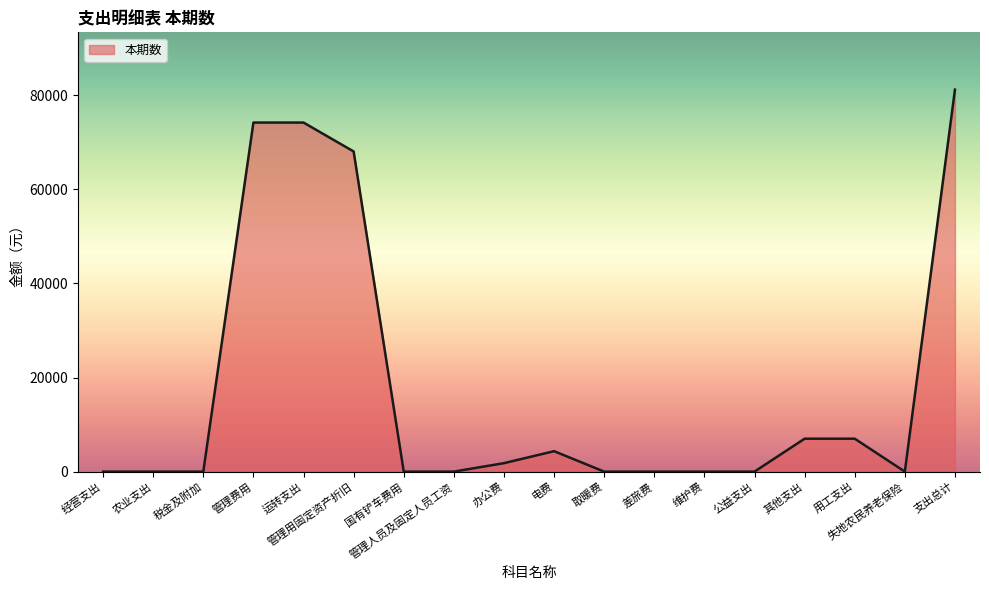

What position from the right is 经营支出?

18